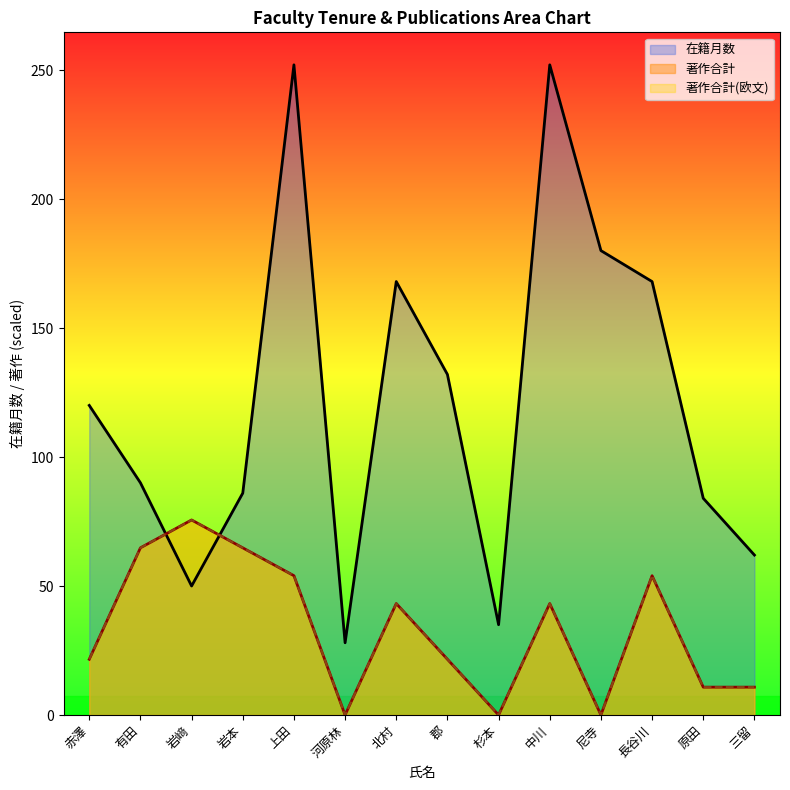

What is the difference between the maximum and minimum values in the 著作合計 series?

75.6